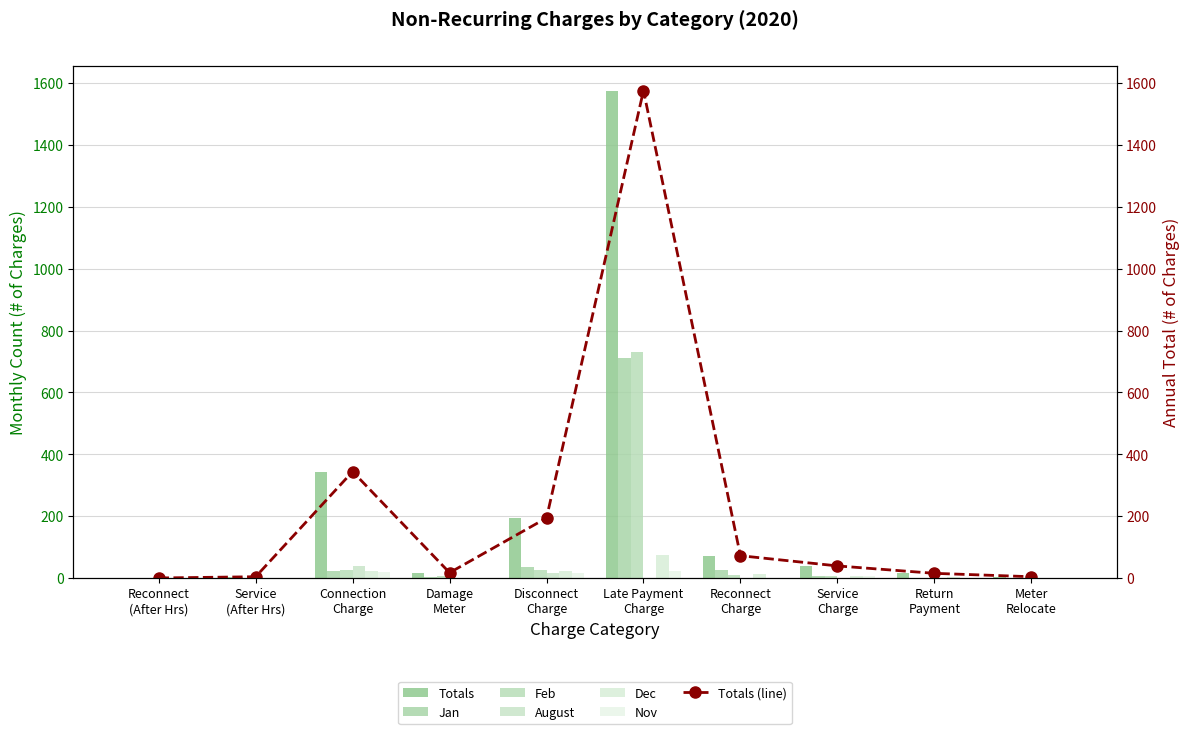

Count the number of categories in the chart.

10